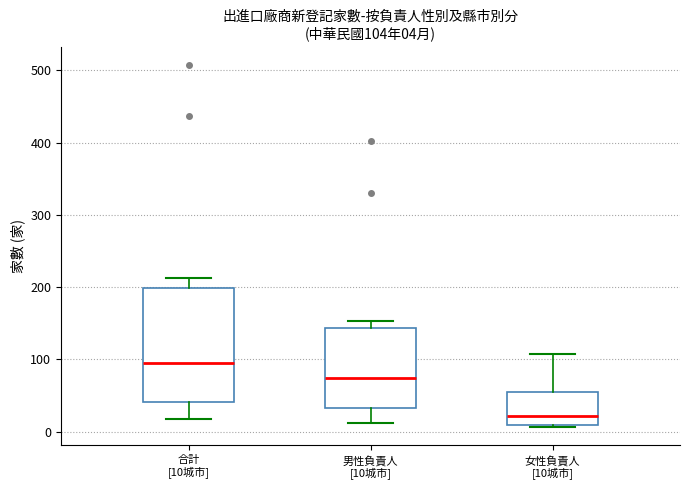

Which box has the highest median line?

合計 [10城市]